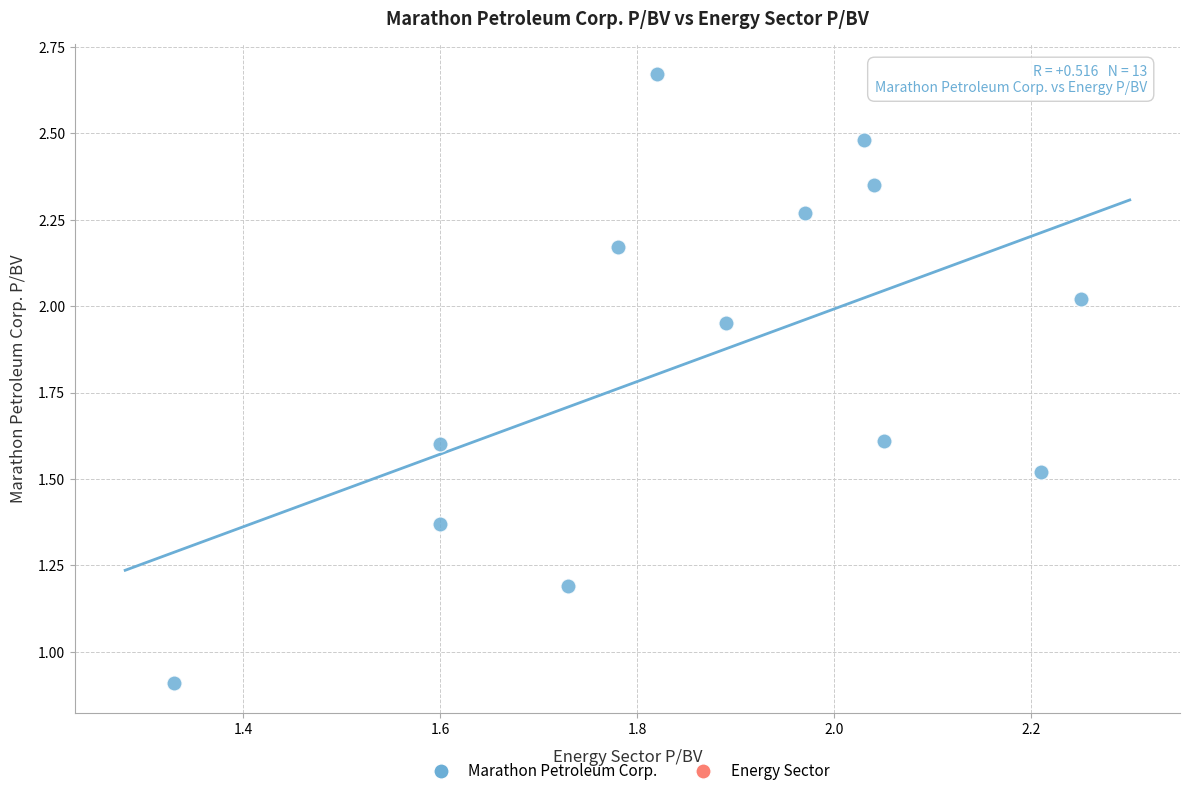

What Y value in the scatter plot is closest to 1?

0.9